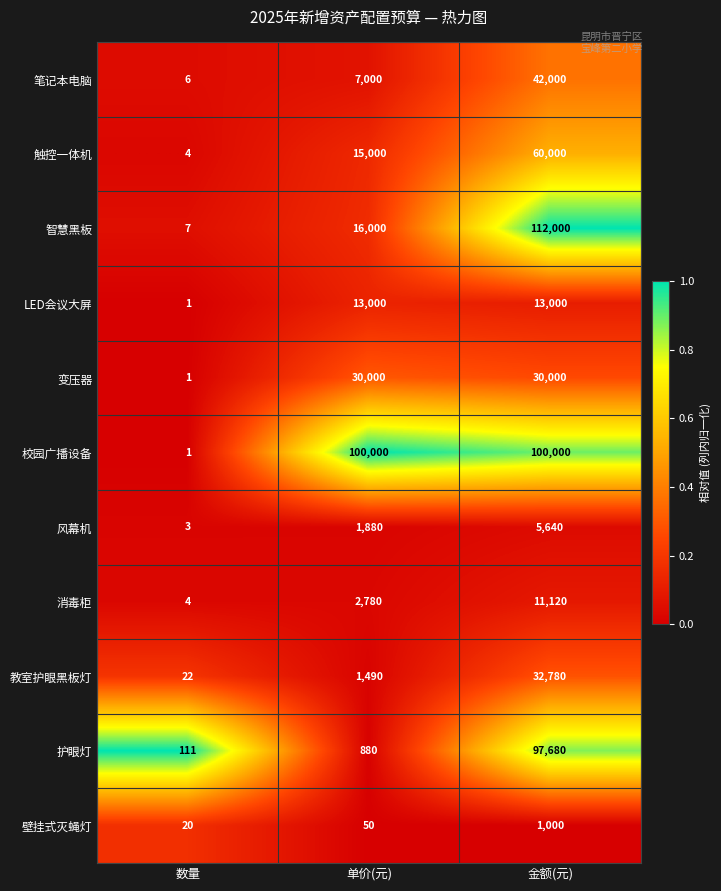

What is the sum of all 风幕机 values?

7523